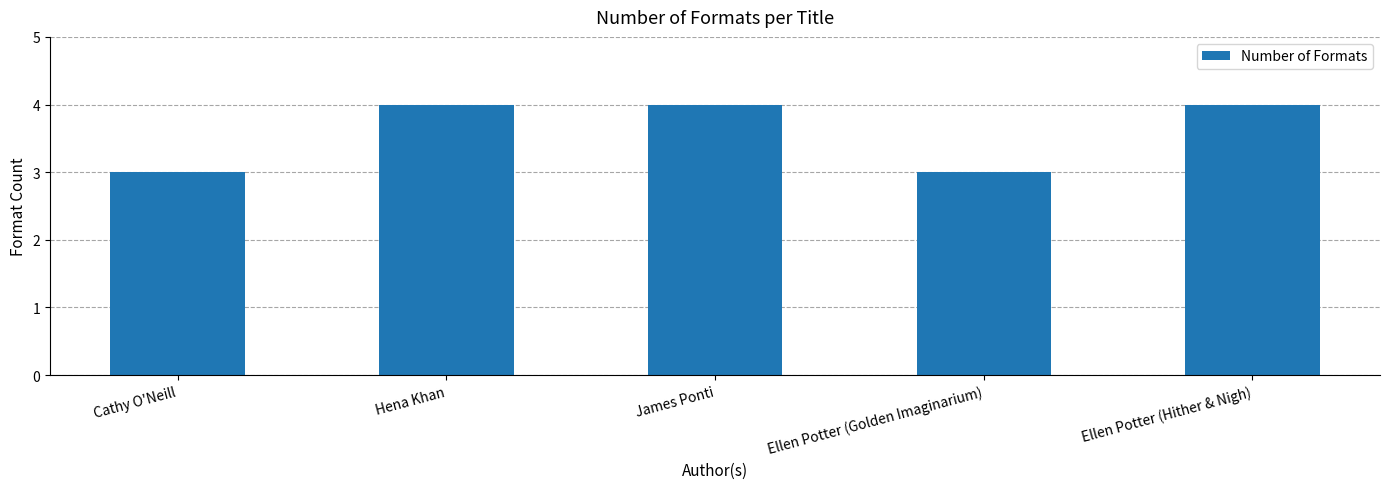

What is the average value?

4